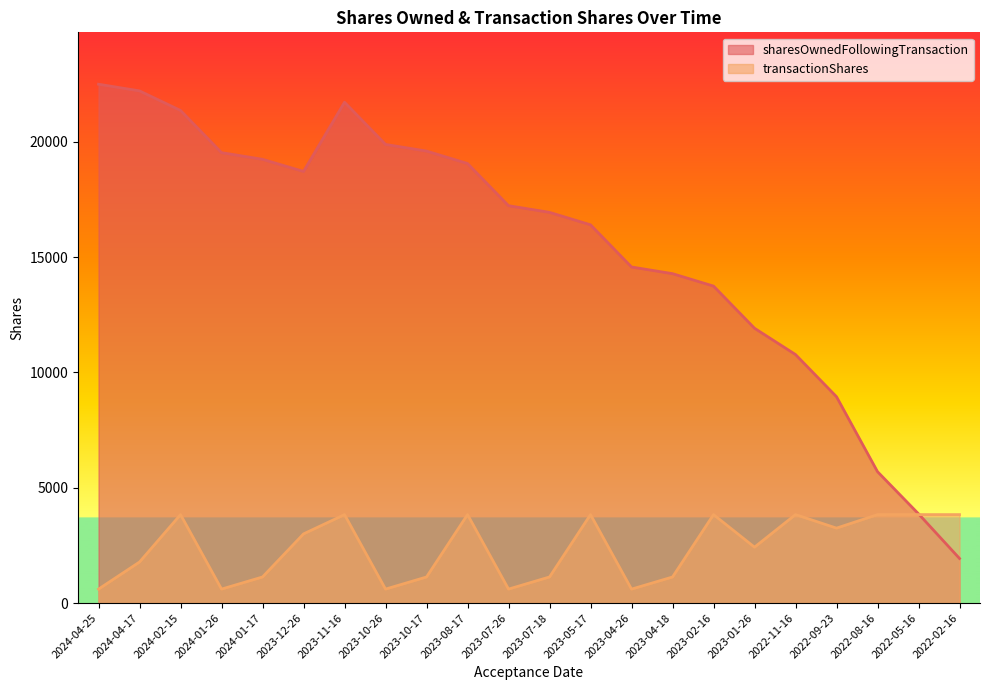

How many values in the transactionShares series exceed 3000?

10